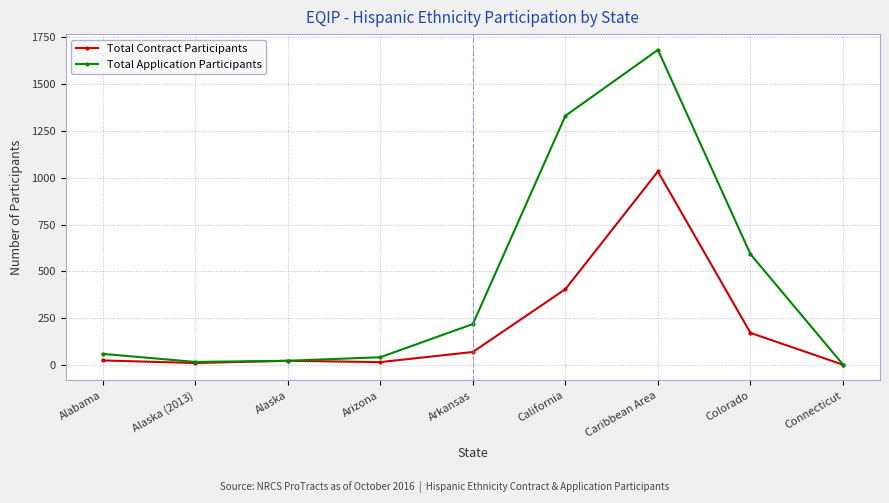

List the series in order of their peak value, lowest first.

Total Contract Participants, Total Application Participants